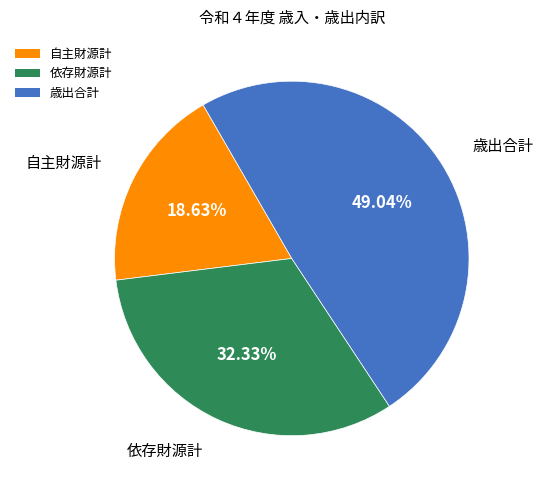

The 歳出合計 slice represents 49% of the pie. True or false?

True